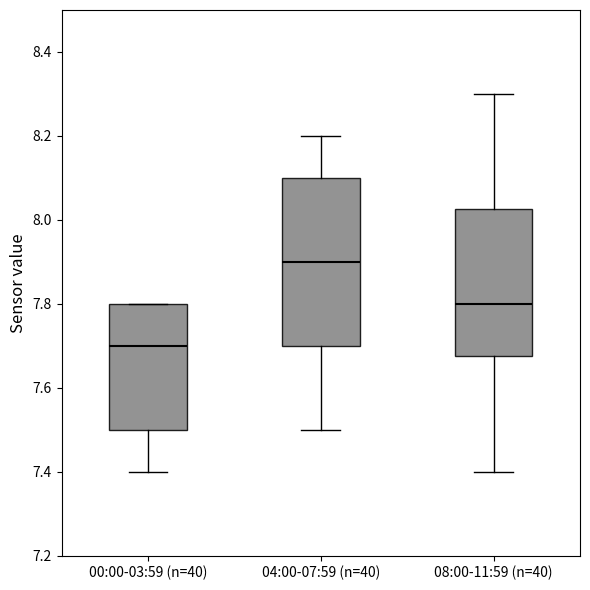

Which box has the lowest median line?

00:00-03:59 (n=40)